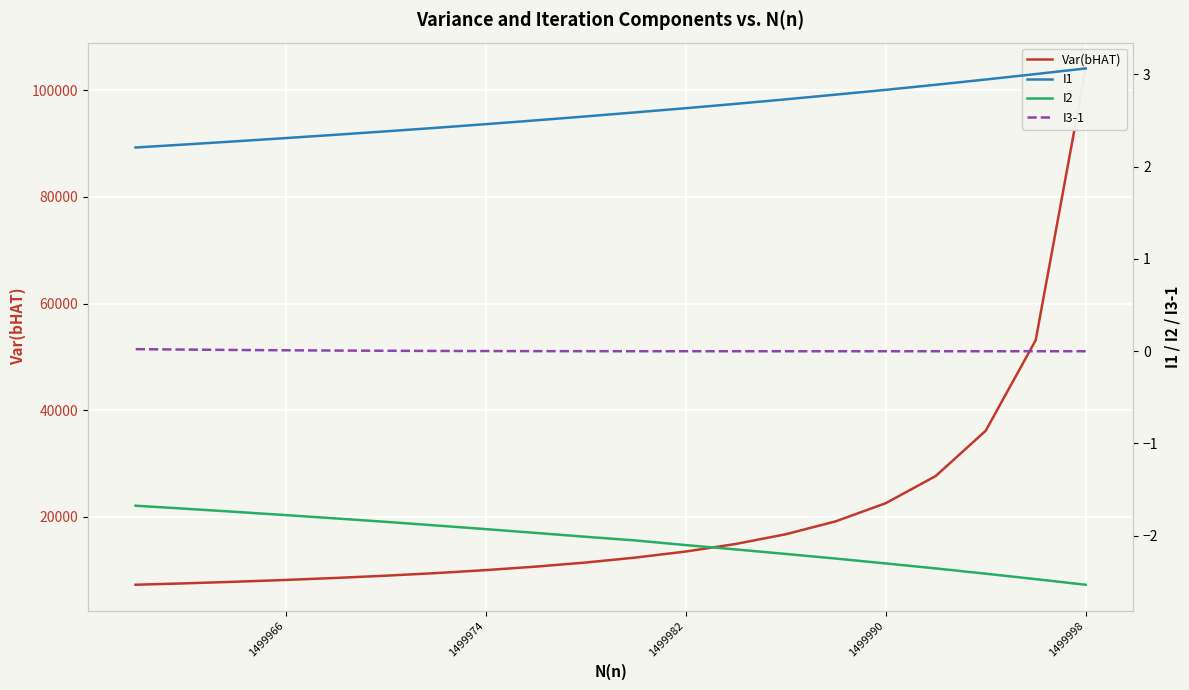

At how many categories does at least one series exceed 53487?

1